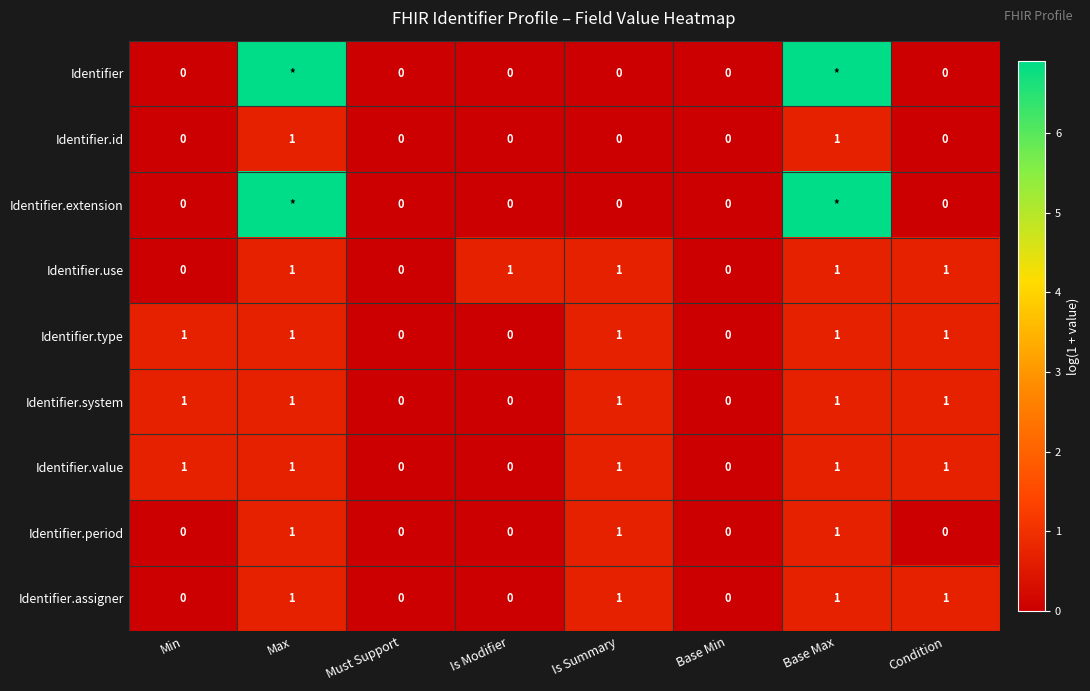

How many categories are shown in the chart?

8